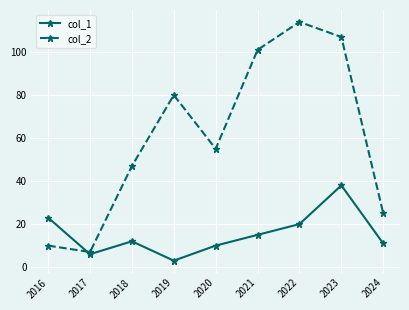

Which series changed the most between 2021 and 2022?

col_2